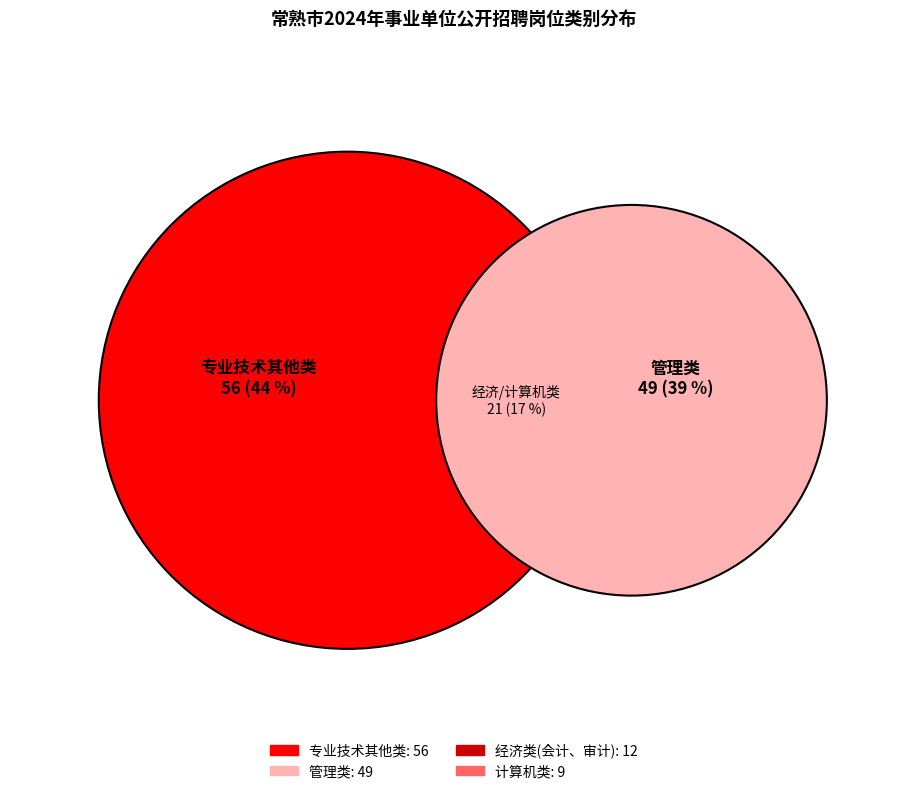

Is it true that 专业技术其他类 is 56% of the pie?

False